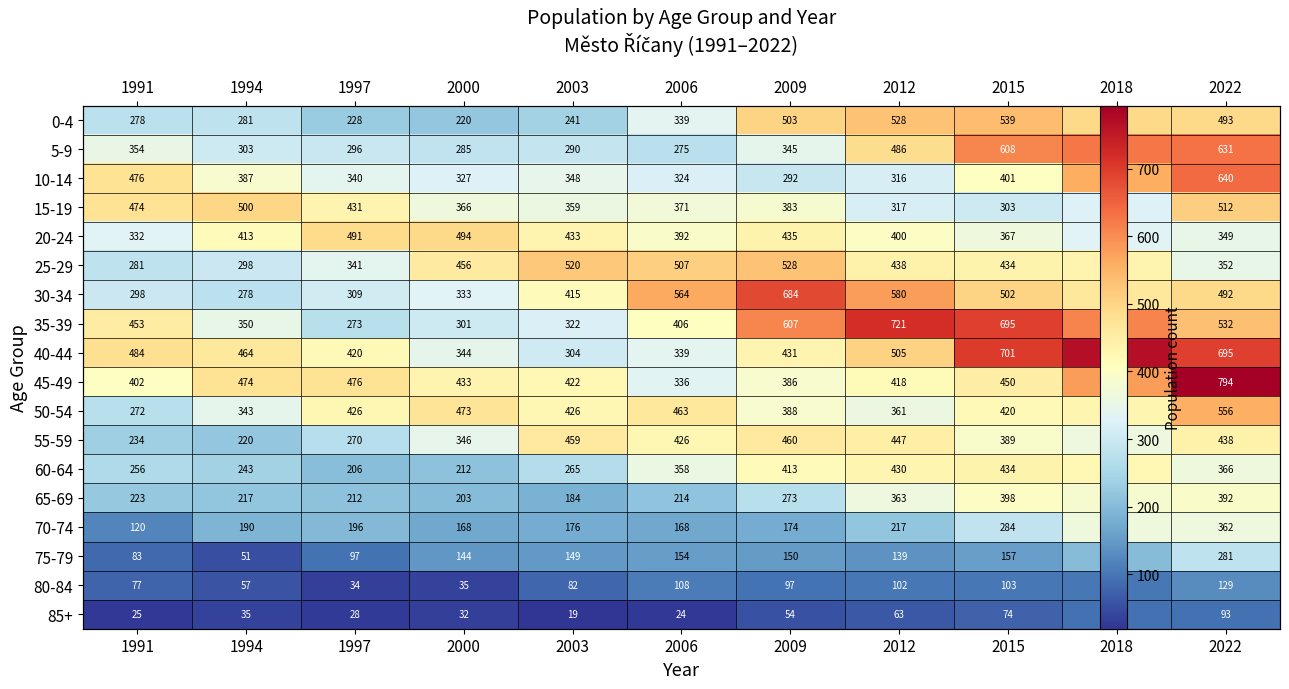

What is the maximum value shown in the chart?

794